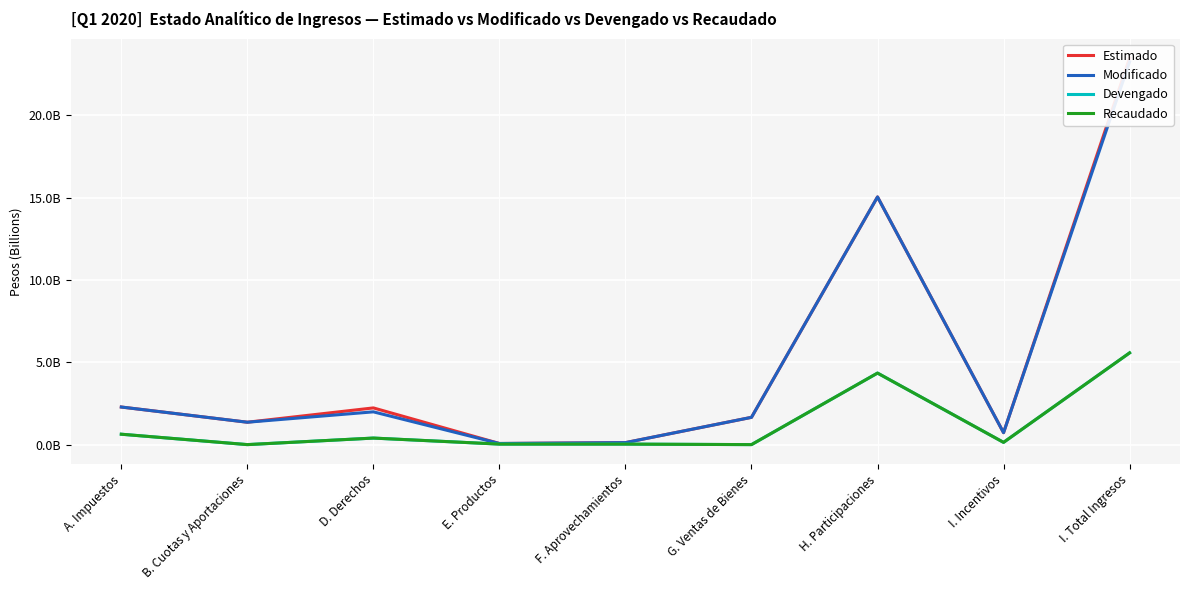

Which series has the largest total across all categories?

Estimado